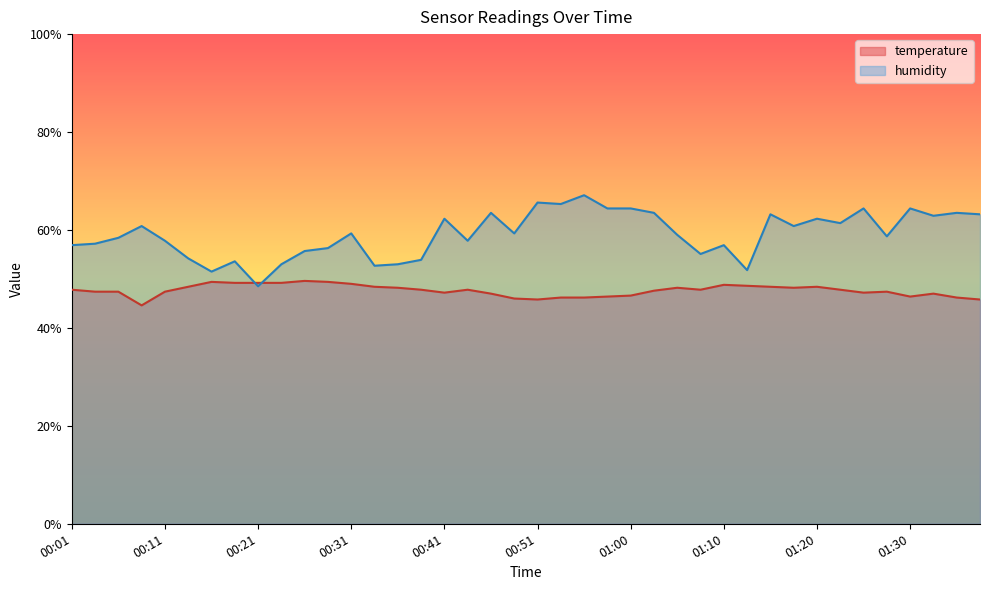

What is the minimum value shown in the chart?

44.6